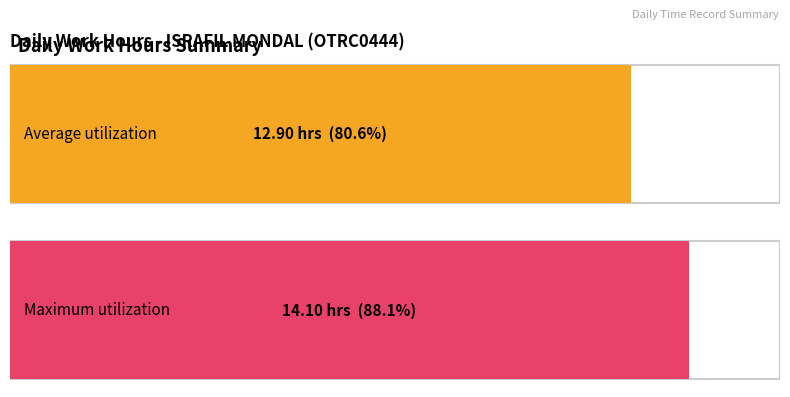

What is the greatest value displayed?

14.1